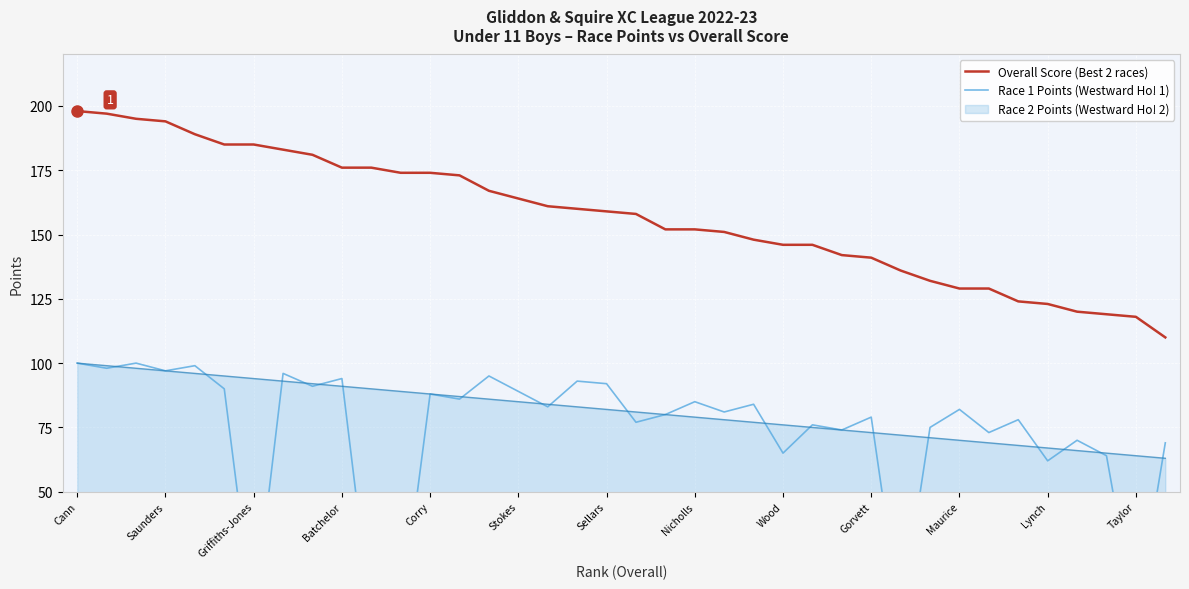

Count the number of categories in the chart.

38